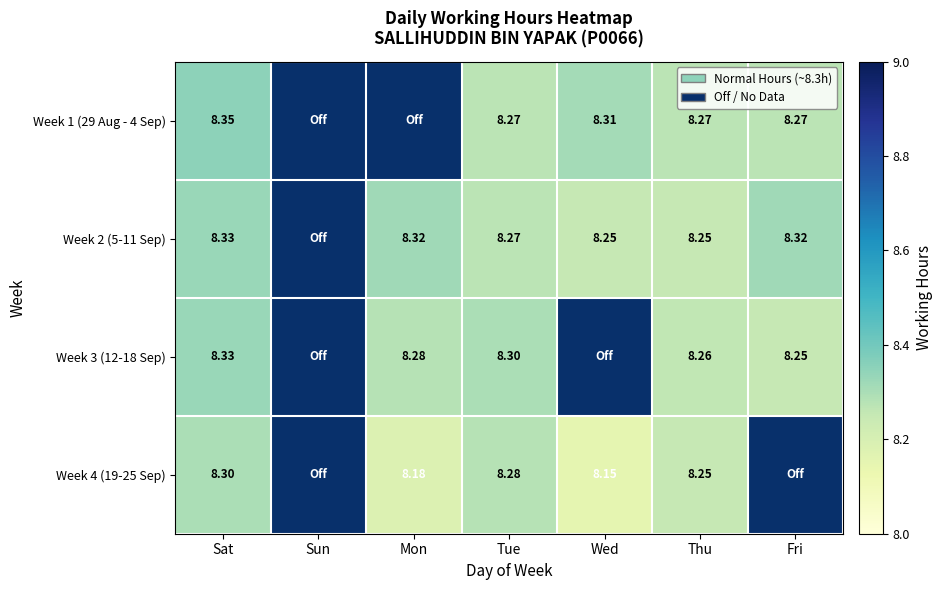

At Fri, list the series in order from largest to smallest.

Week 2 (5-11 Sep), Week 1 (29 Aug - 4 Sep), Week 3 (12-18 Sep), Week 4 (19-25 Sep)